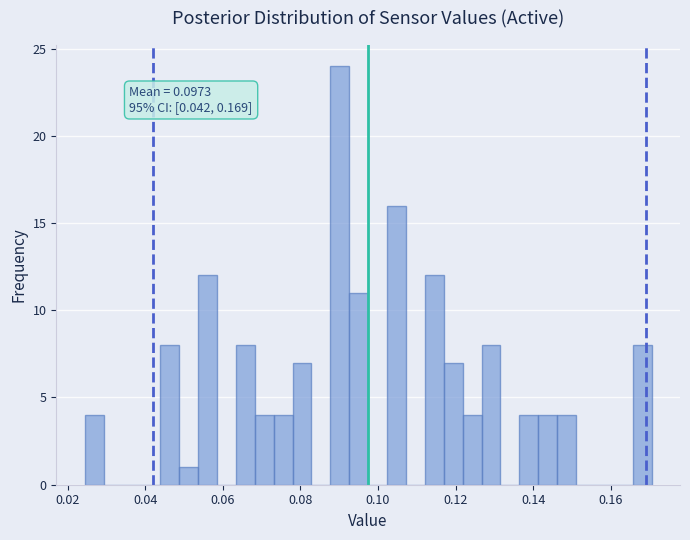

Read against the x-axis, roughly where is the centre of the tallest bar?

0.090